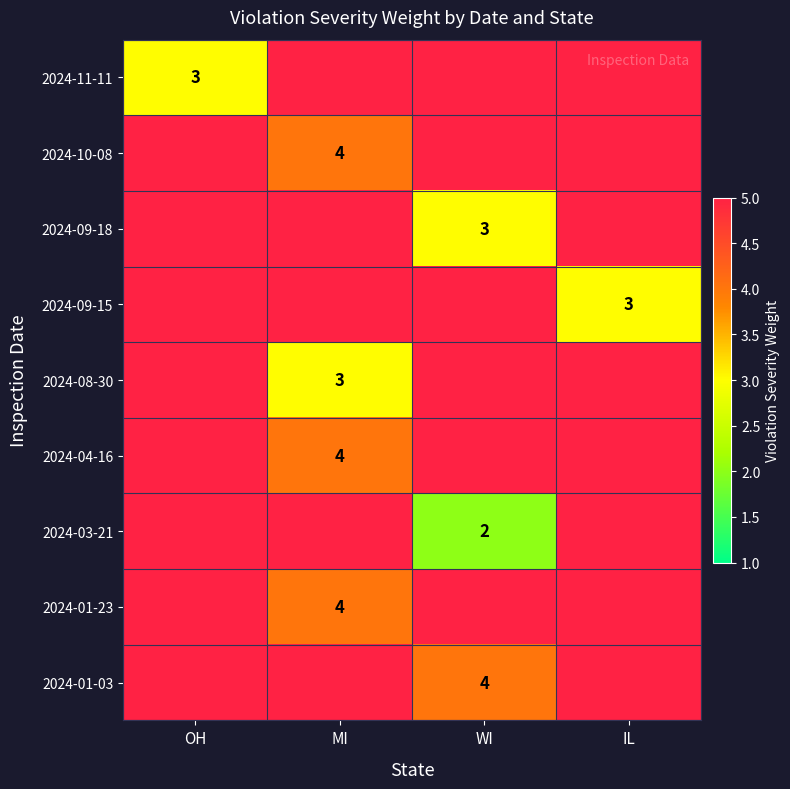

At OH, list the series in order from largest to smallest.

2024-11-11, 2024-10-08, 2024-09-18, 2024-09-15, 2024-08-30, 2024-04-16, 2024-03-21, 2024-01-23, 2024-01-03